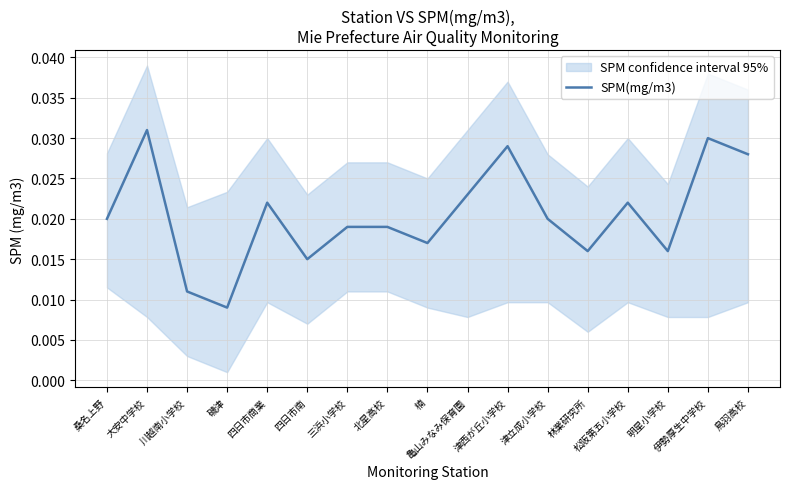

Rank the categories by value from highest to lowest.

大安中学校, 伊勢厚生中学校, 津西が丘小学校, 鳥羽高校, 亀山みなみ保育園, 四日市商業, 松阪第五小学校, 桑名上野, 津立成小学校, 三浜小学校, 北星高校, 楠, 林業研究所, 明星小学校, 四日市南, 川越南小学校, 磯津